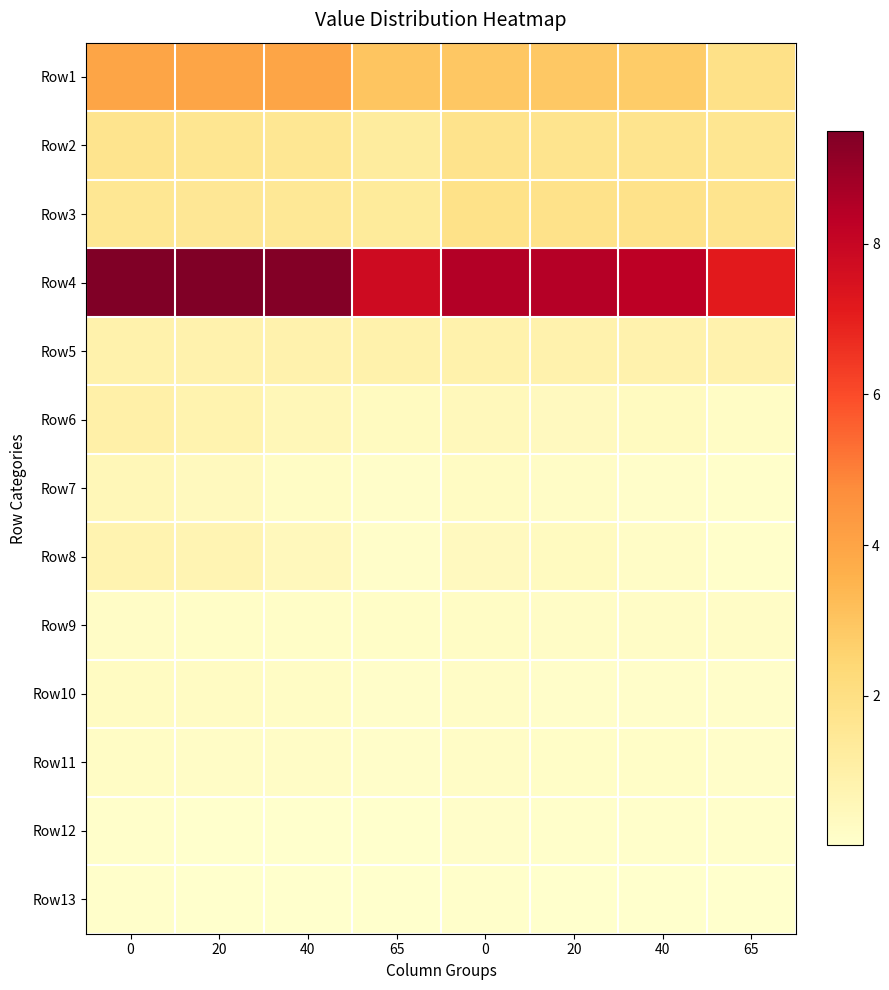

Reading left to right, list all the values displayed in this chart.

Row1: 0=4.0	20=4.0	40=3.9	65=3.0	0=2.9	20=2.9	40=2.8	65=1.9
Row2: 0=1.7	20=1.6	40=1.6	65=1.3	0=1.8	20=1.7	40=1.7	65=1.6
Row3: 0=1.5	20=1.5	40=1.5	65=1.3	0=1.9	20=1.8	40=1.8	65=1.7
Row4: 0=9.5	20=9.5	40=9.4	65=7.8	0=8.5	20=8.4	40=8.3	65=7.1
Row5: 0=0.9	20=0.8	40=0.8	65=0.9	0=0.9	20=0.8	40=0.8	65=0.8
Row6: 0=1.0	20=0.8	40=0.5	65=0.3	0=0.5	20=0.4	40=0.3	65=0.2
Row7: 0=0.6	20=0.4	40=0.2	65=0.1	0=0.2	20=0.2	40=0.1	65=0.1
Row8: 0=0.8	20=0.7	40=0.4	65=0.1	0=0.4	20=0.3	40=0.2	65=0.1
Row9: 0=0.2	20=0.1	40=0.1	65=0.1	0=0.2	20=0.2	40=0.2	65=0.2
Row10: 0=0.3	20=0.2	40=0.2	65=0.1	0=0.2	20=0.1	40=0.1	65=0.1
Row11: 0=0.2	20=0.2	40=0.2	65=0.1	0=0.2	20=0.1	40=0.1	65=0.1
Row12: 0=0.1	20=0.0	40=0.0	65=0.0	0=0.1	20=0.1	40=0.1	65=0.1
Row13: 0=0.1	20=0.0	40=0.0	65=0.0	0=0.1	20=0.0	40=0.0	65=0.0